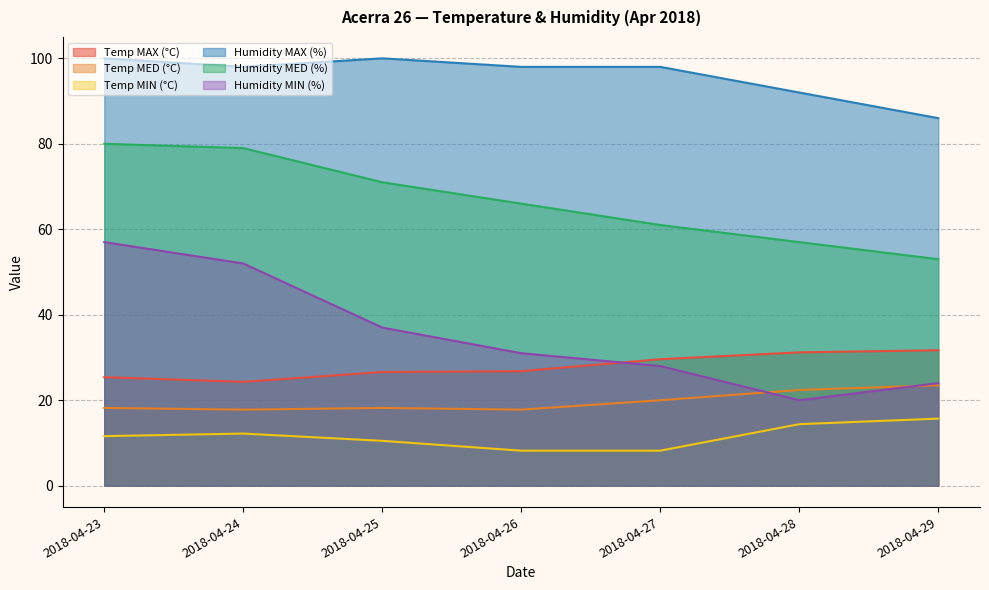

Rank the categories by Temp MIN (°C) value from lowest to highest.

2018-04-26, 2018-04-27, 2018-04-25, 2018-04-23, 2018-04-24, 2018-04-28, 2018-04-29